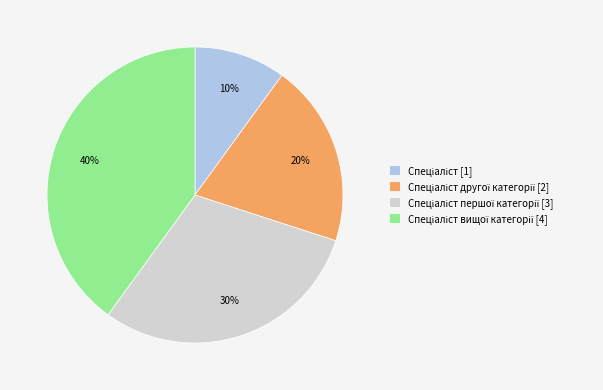

Count the number of slices in the pie.

4